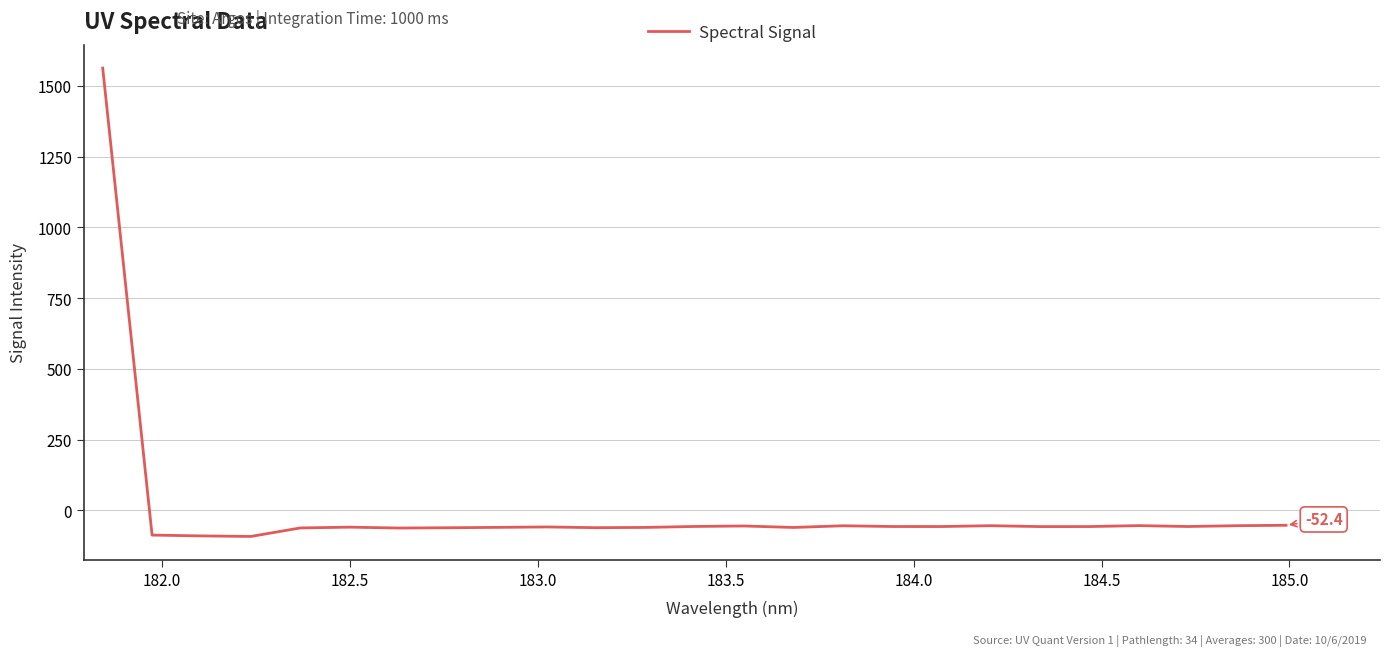

How many lines are shown in the chart?

1